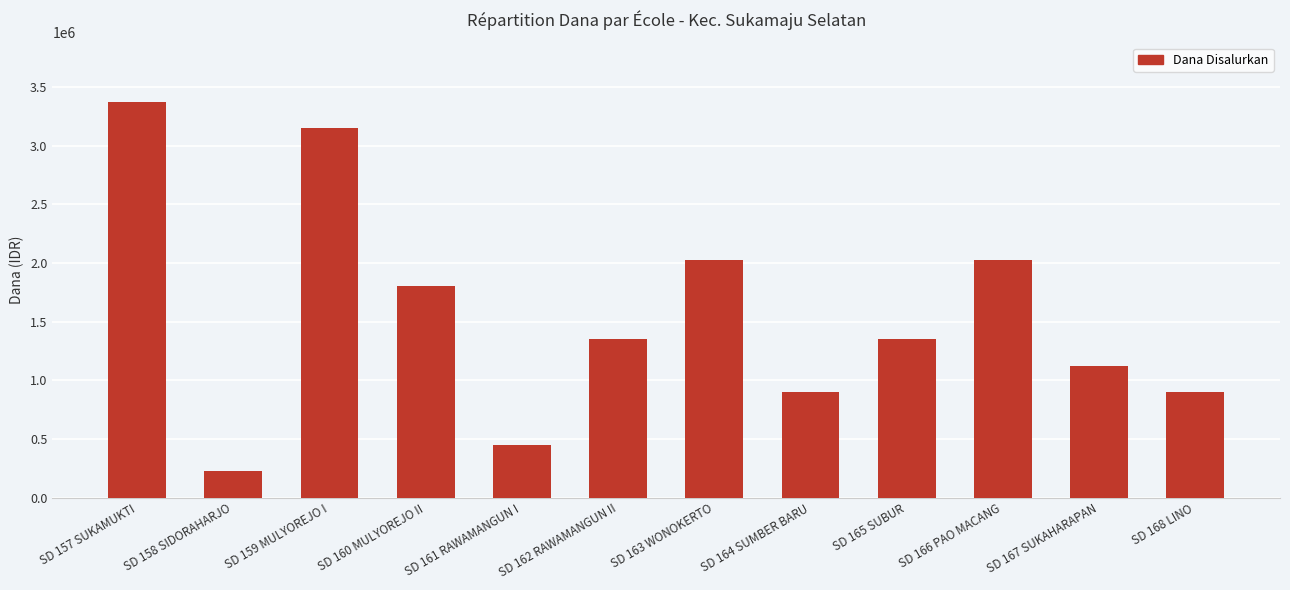

Which has a higher value, SD 165 SUBUR or SD 157 SUKAMUKTI?

SD 157 SUKAMUKTI